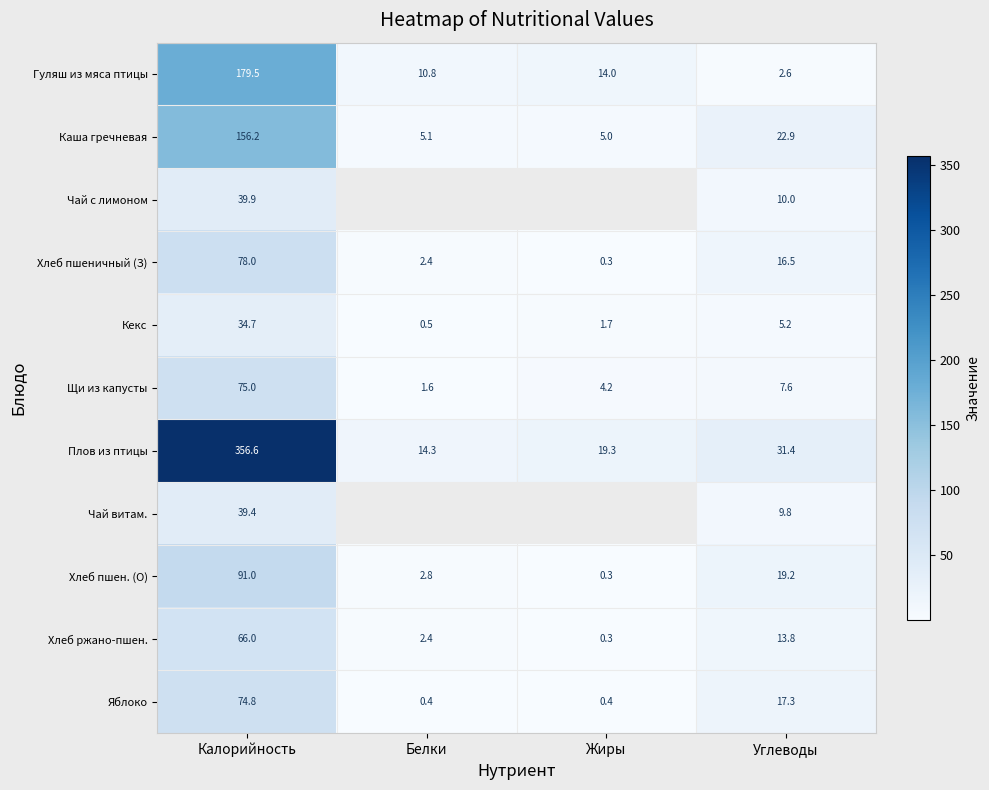

Which category has the lowest value in the Каша гречневая series?

Жиры